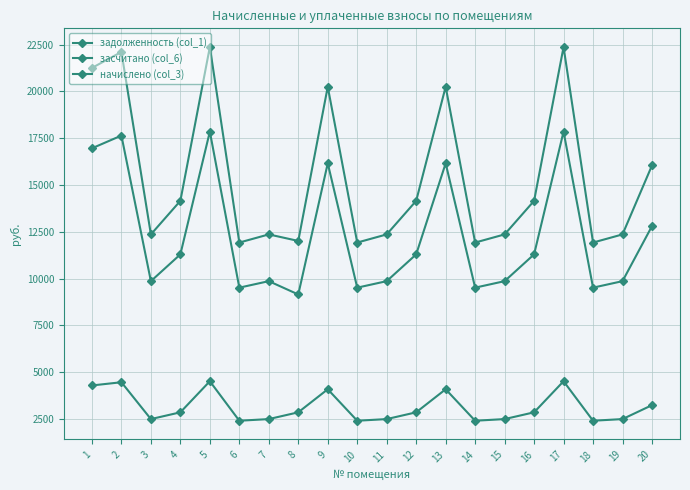

How many lines are shown in the chart?

3